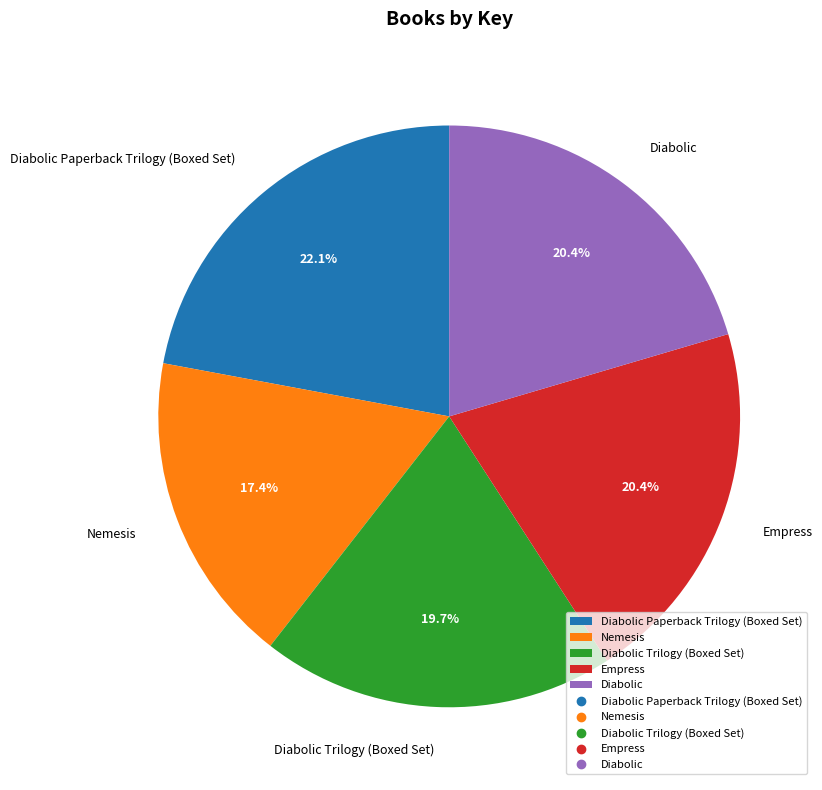

Which slice is the largest?

Diabolic Paperback Trilogy (Boxed Set)